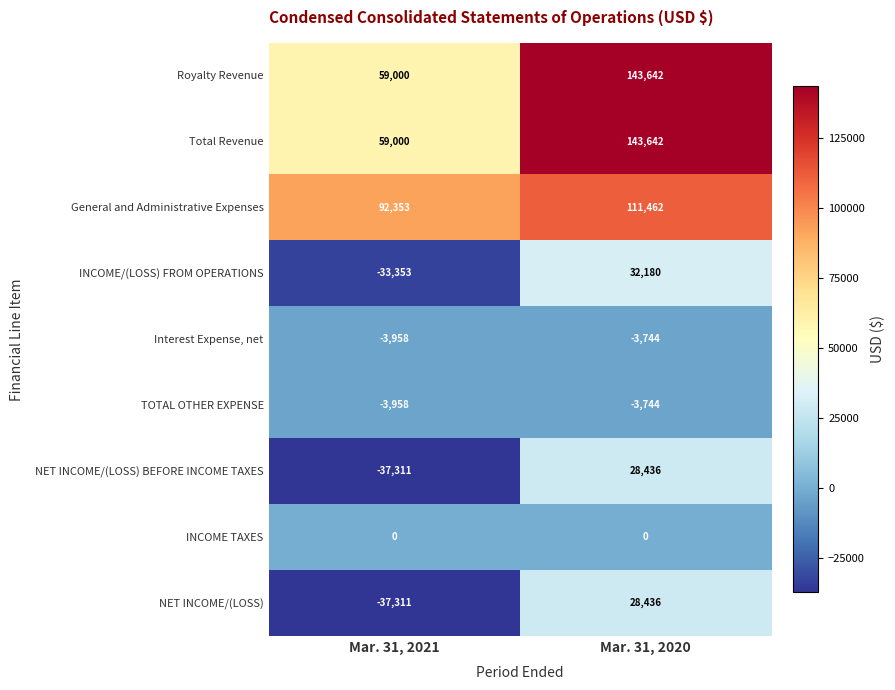

Which series has the largest total across all categories?

General and Administrative Expenses